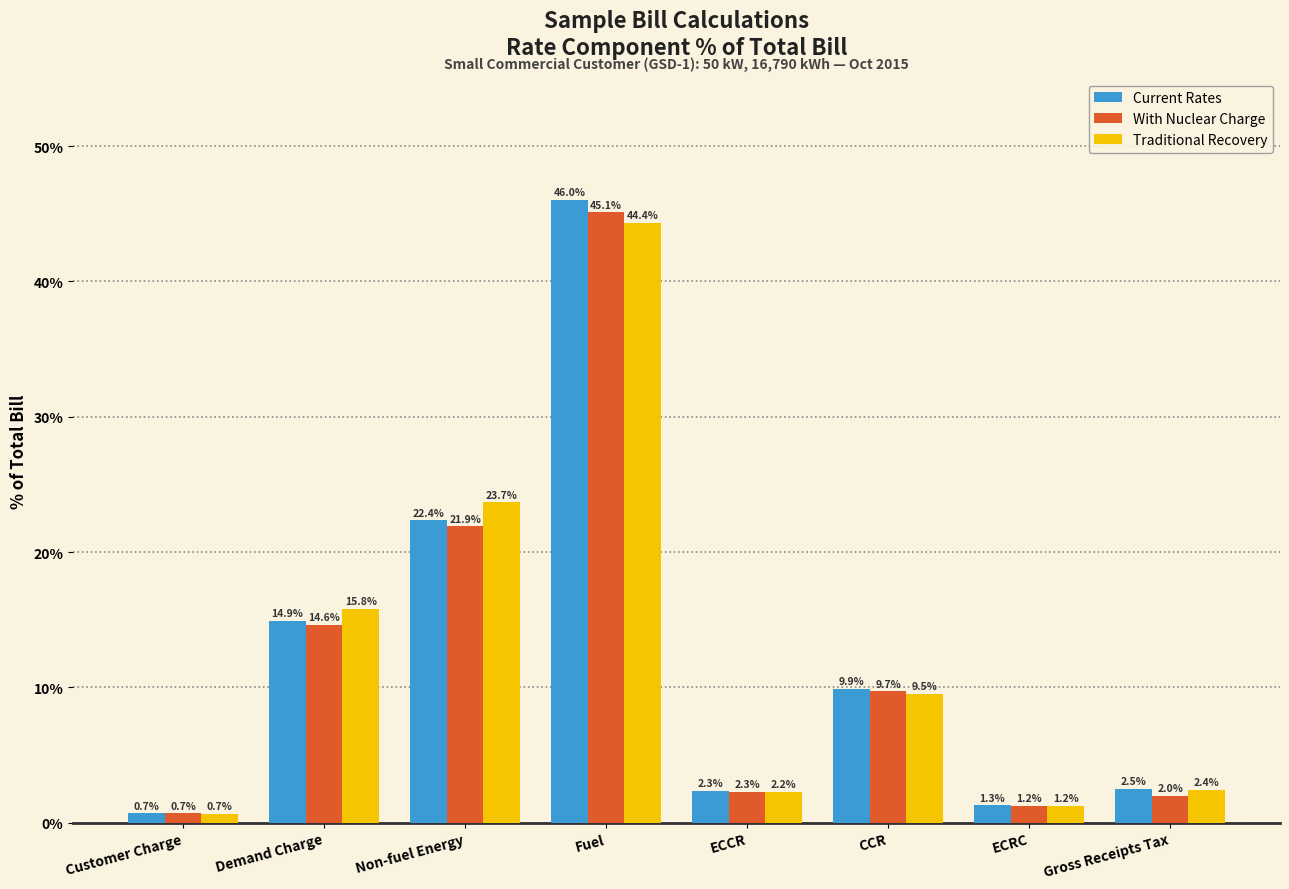

Between Customer Charge and Non-fuel Energy, which series saw the biggest shift?

Traditional Recovery